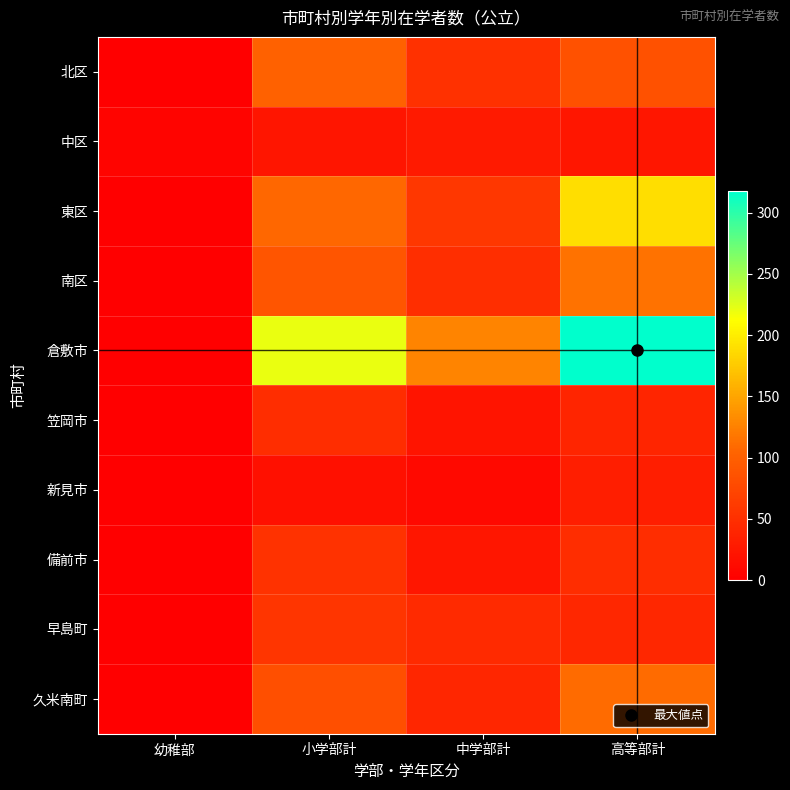

Which has a higher value, 高等部計 or 幼稚部?

高等部計